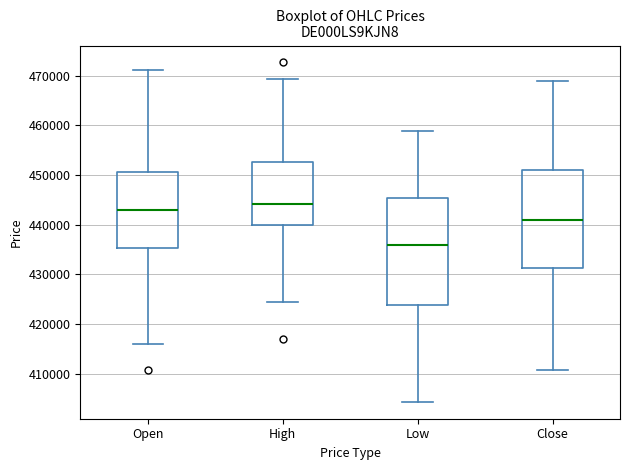

Where is the lower edge of the box for High on the y-axis? The values are not printed on the chart, so give them approximately, as read against the axis.

440000